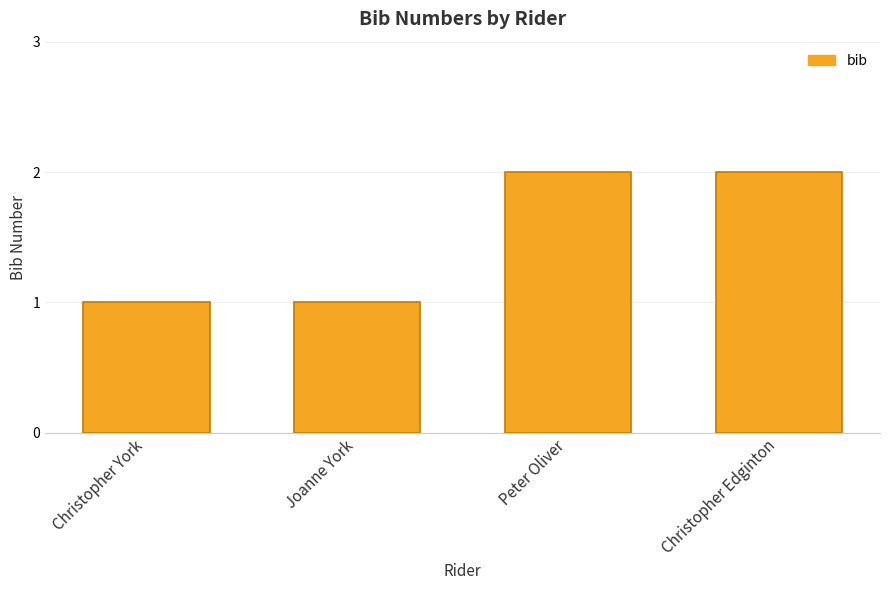

How many data points are less than 2?

2